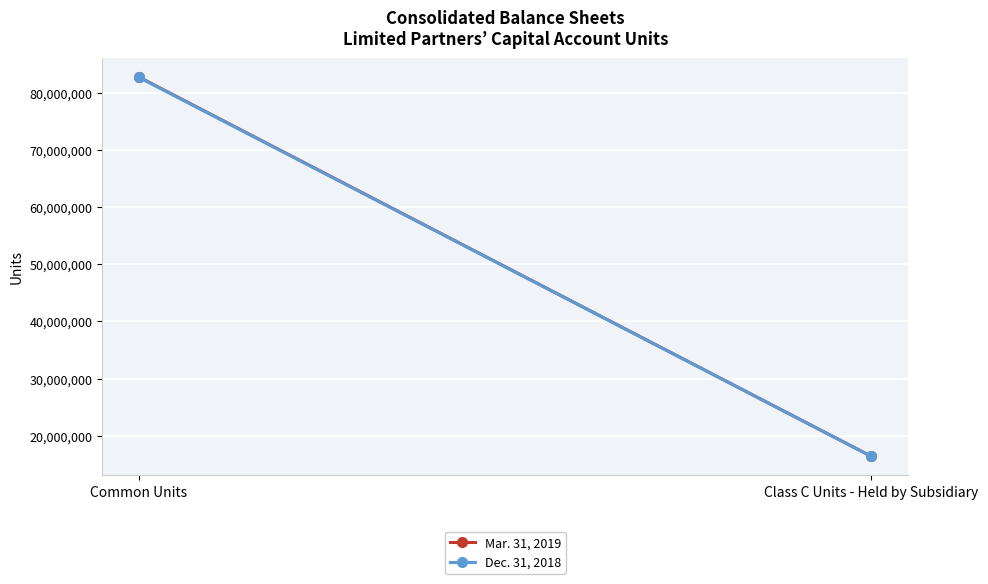

Which category has the lowest value in the Mar. 31, 2019 series?

Class C Units - Held by Subsidiary